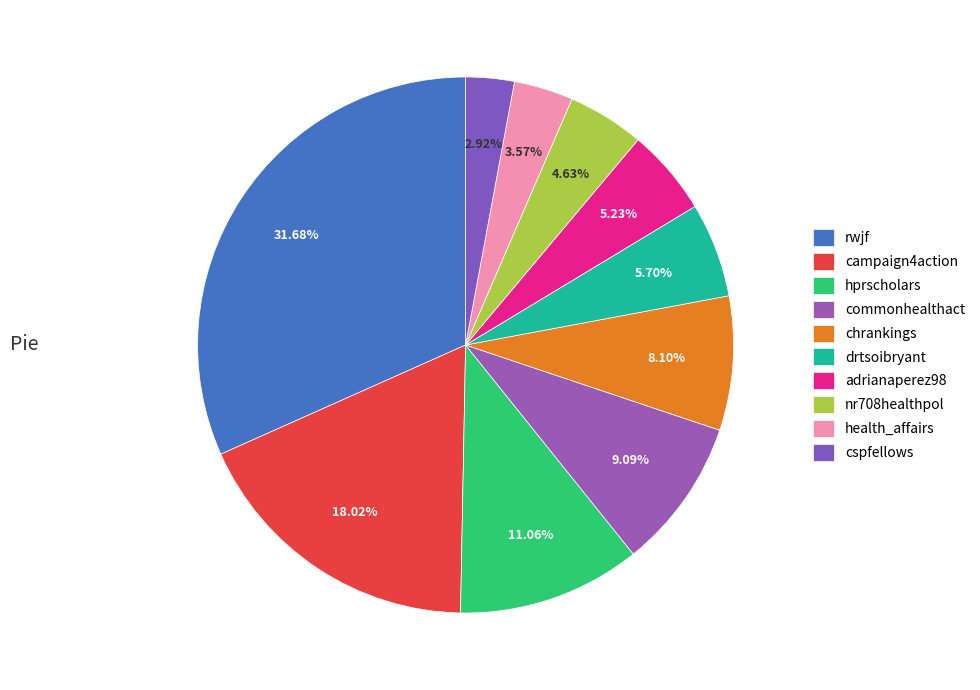

Rank the categories by value from highest to lowest.

rwjf, campaign4action, hprscholars, commonhealthact, chrankings, drtsoibryant, adrianaperez98, nr708healthpol, health_affairs, cspfellows